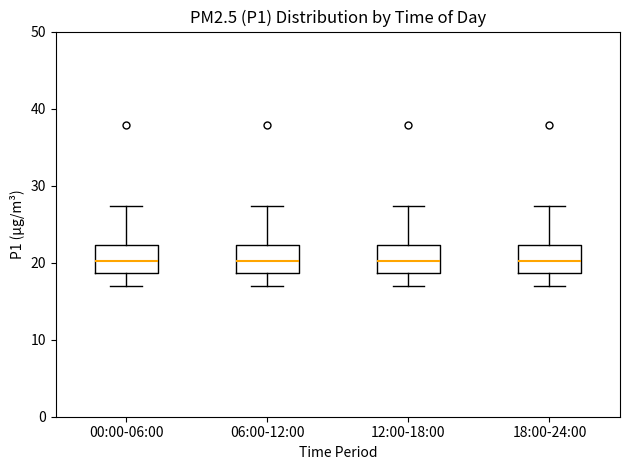

Reading left to right, transcribe this box plot: for each box, give where its median line is, the range the box spans, and where its two whiskers end, as read against the y-axis. The values are not printed on the chart, so give them approximately, as read against the axis.

00:00-06:00: median 20, box 19 to 22, whiskers 17 to 27
06:00-12:00: median 20, box 19 to 22, whiskers 17 to 27
12:00-18:00: median 20, box 19 to 22, whiskers 17 to 27
18:00-24:00: median 20, box 19 to 22, whiskers 17 to 27